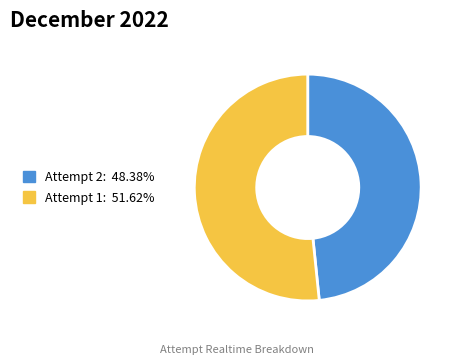

Is there any slice that represents more than half of the pie?

Yes